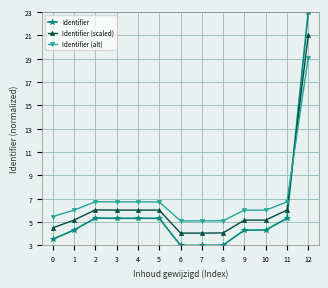

What is the highest value of the Identifier series?

23.0